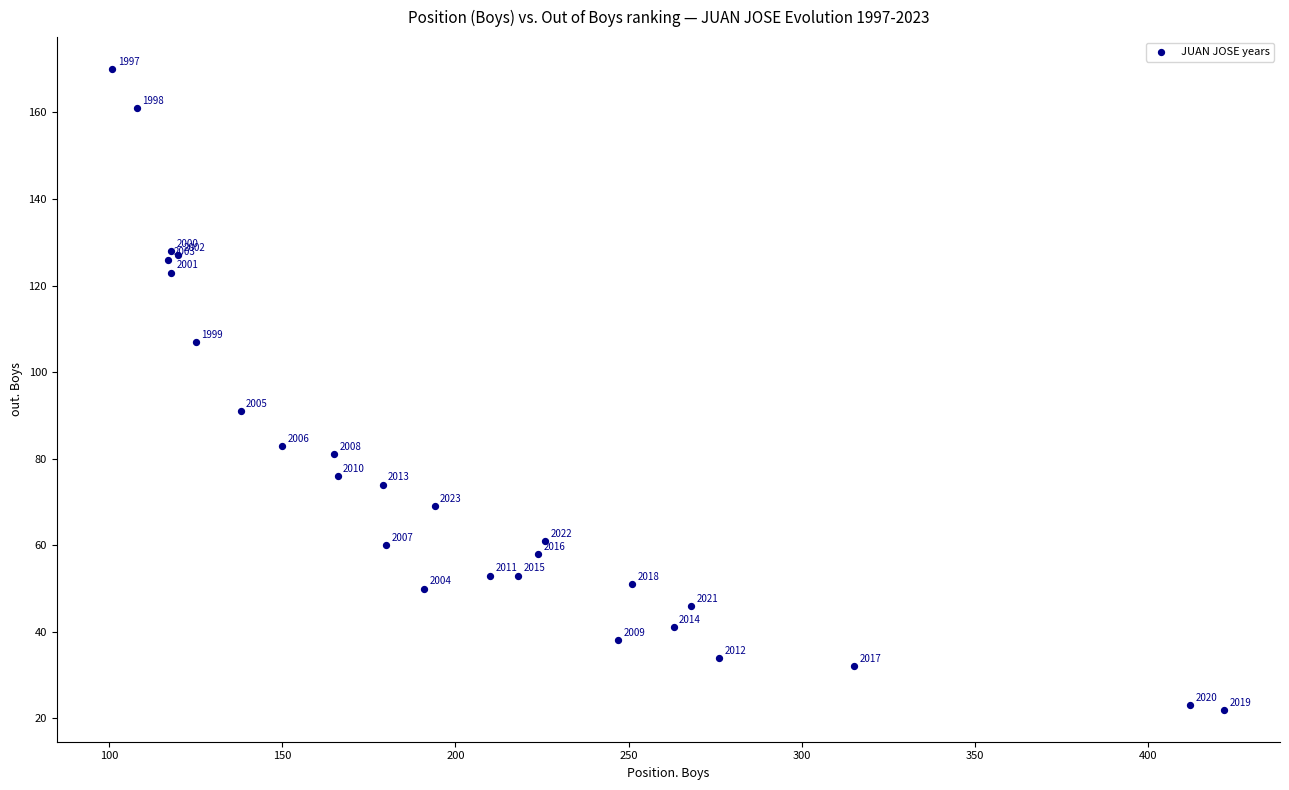

What Y value in the scatter plot is closest to 96?

91